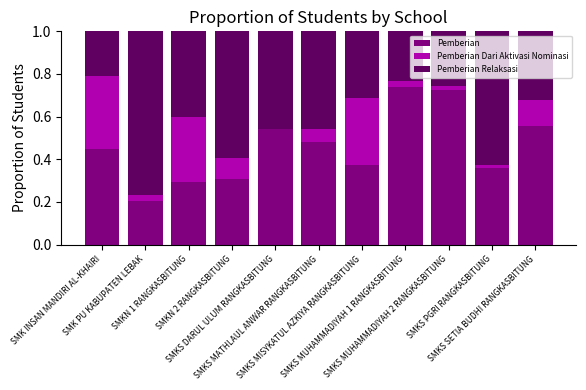

What is the sum of all Pemberian values?

5.0